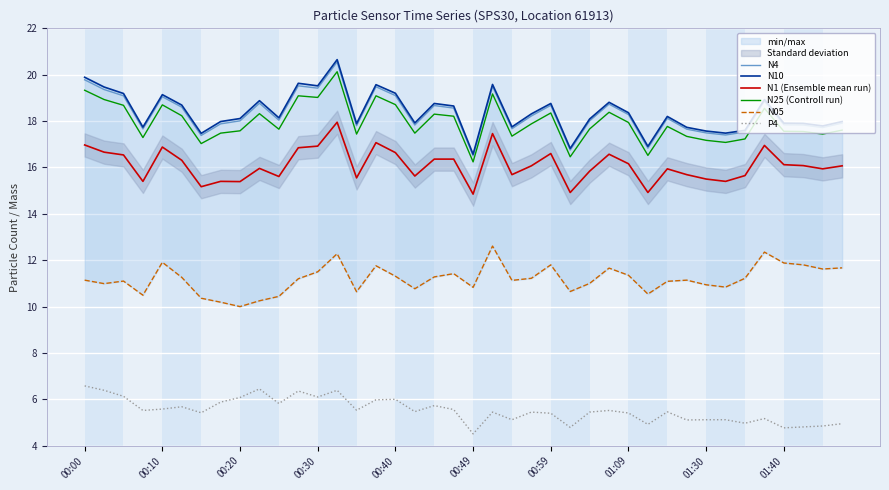

In N4, how many points are higher than both neighbors (excluding endpoints)?

11